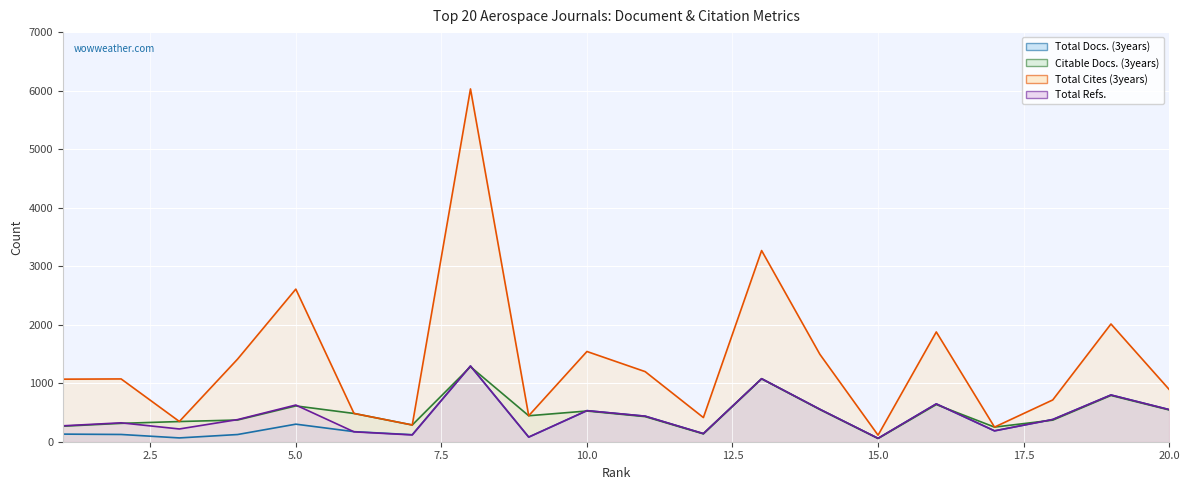

What is the sum of the Total Cites (3years) values at 15 and 20?

1005